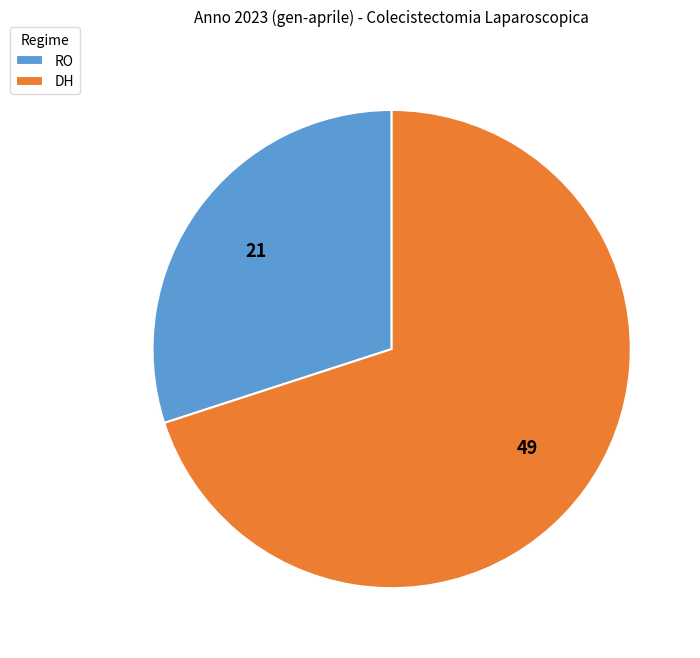

Which slice represents more than half of the pie?

DH